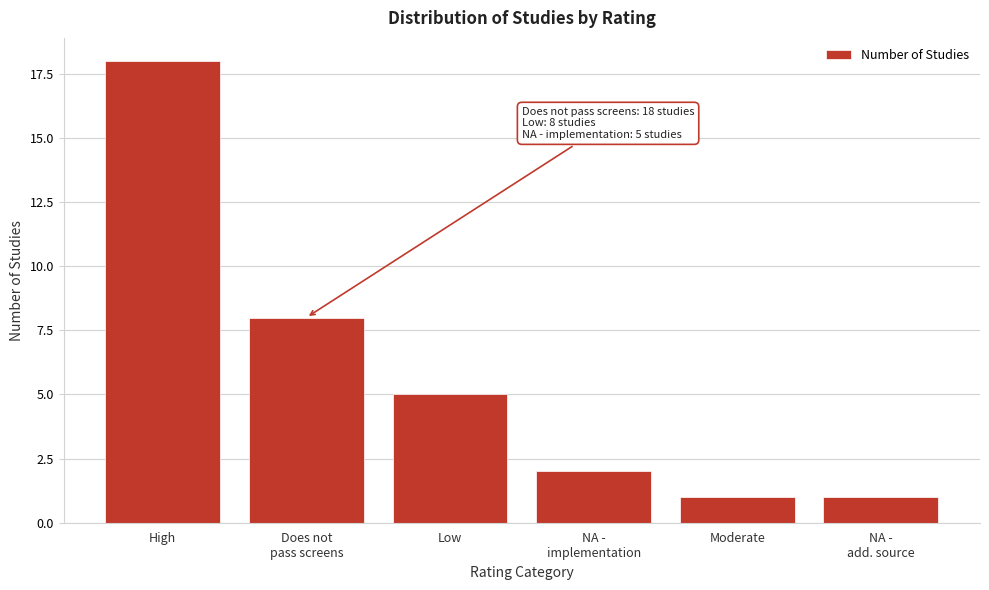

Reading left to right, what are all the values shown in this chart?

18	8	5	2	1	1